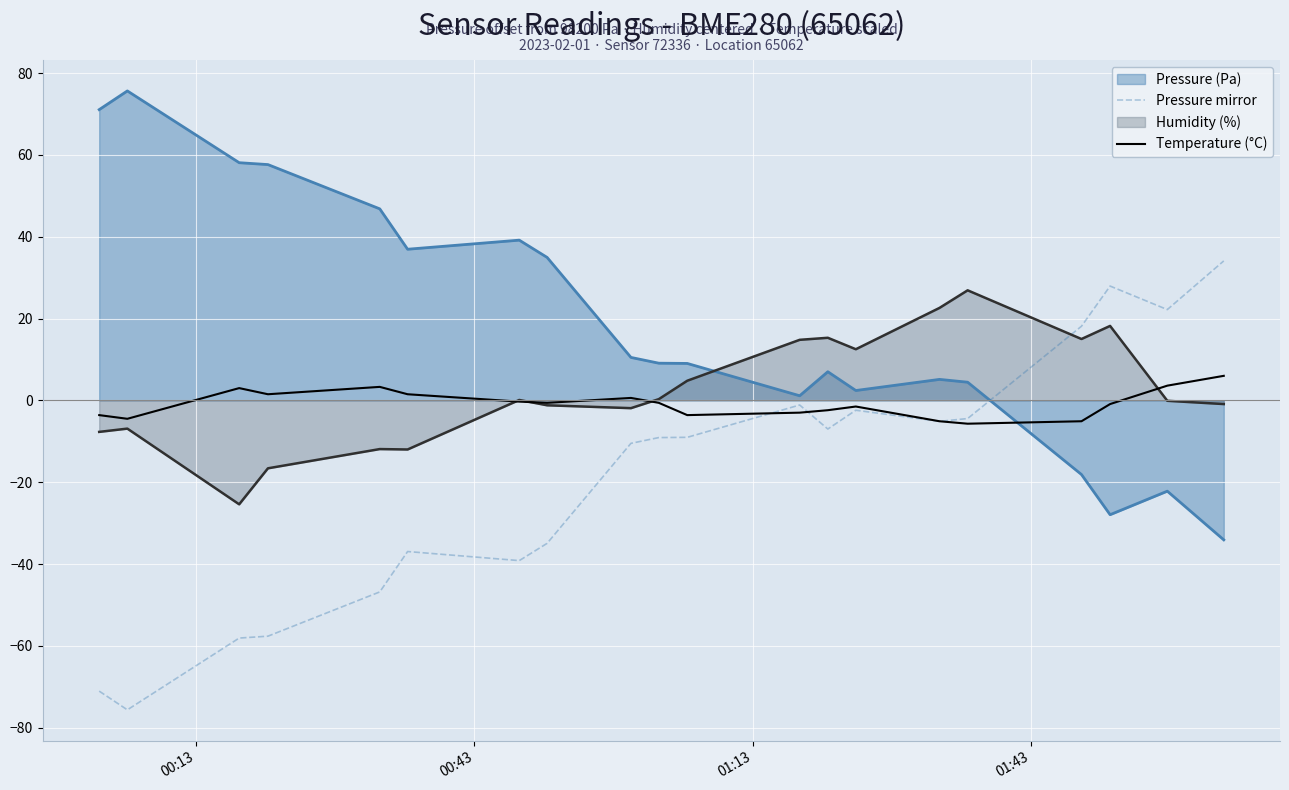

Which series has the widest spread of values?

Pressure mirror